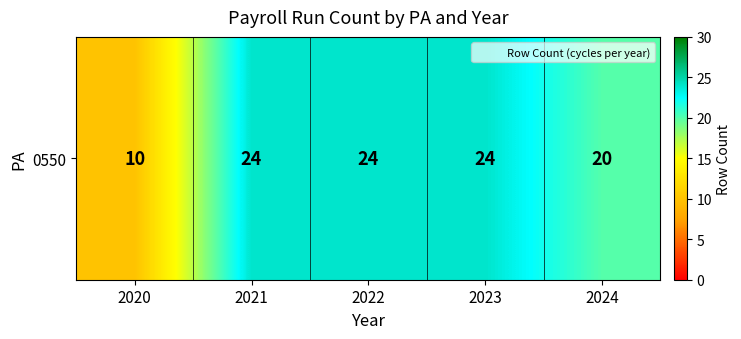

Which label corresponds to the smallest value in the chart?

2020